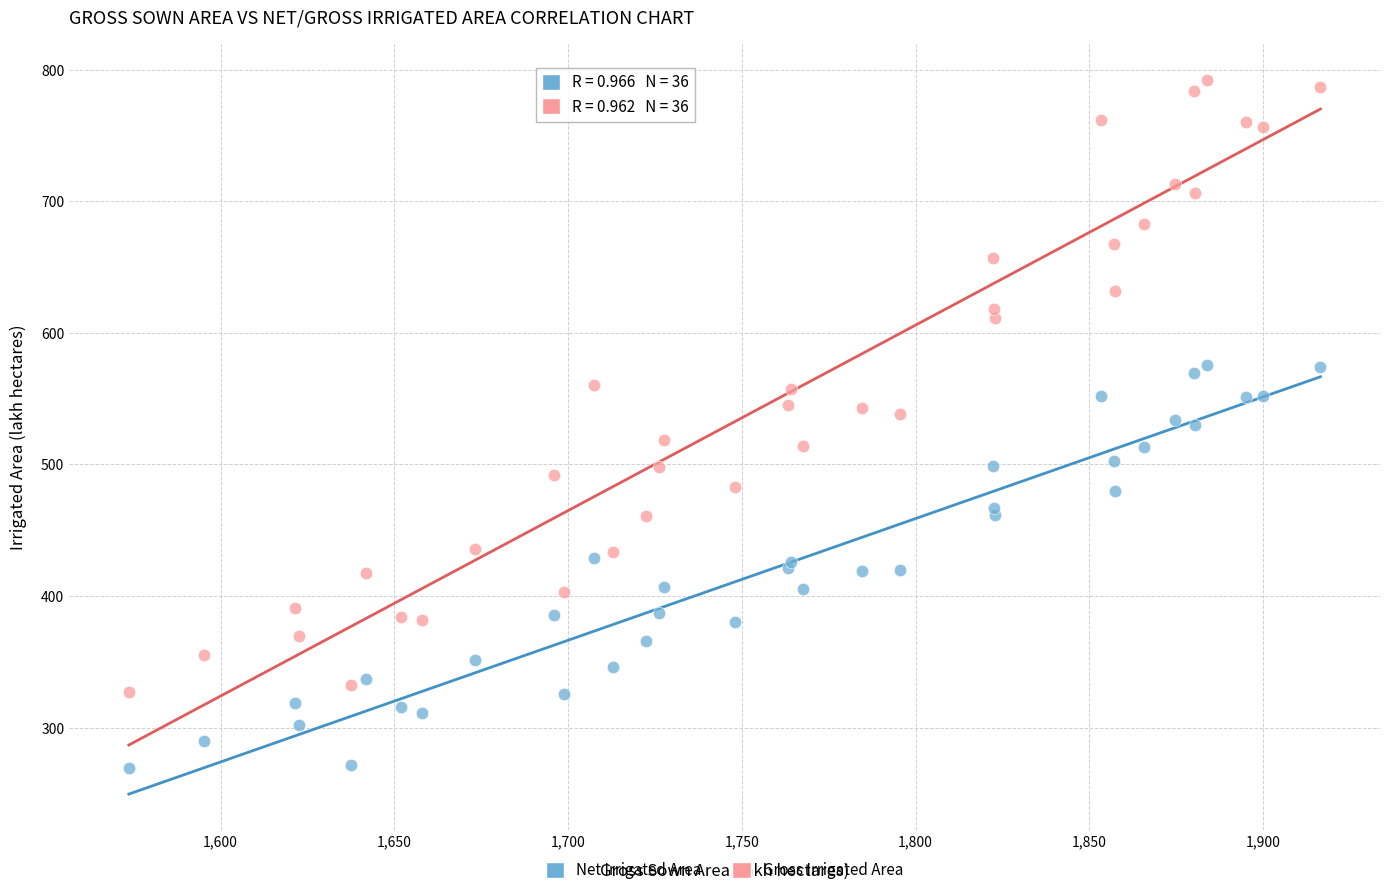

Which series reaches the minimum Y coordinate?

Net Irrigated Area